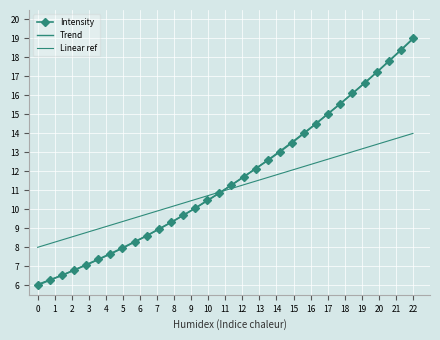

How many series are shown in this chart?

3